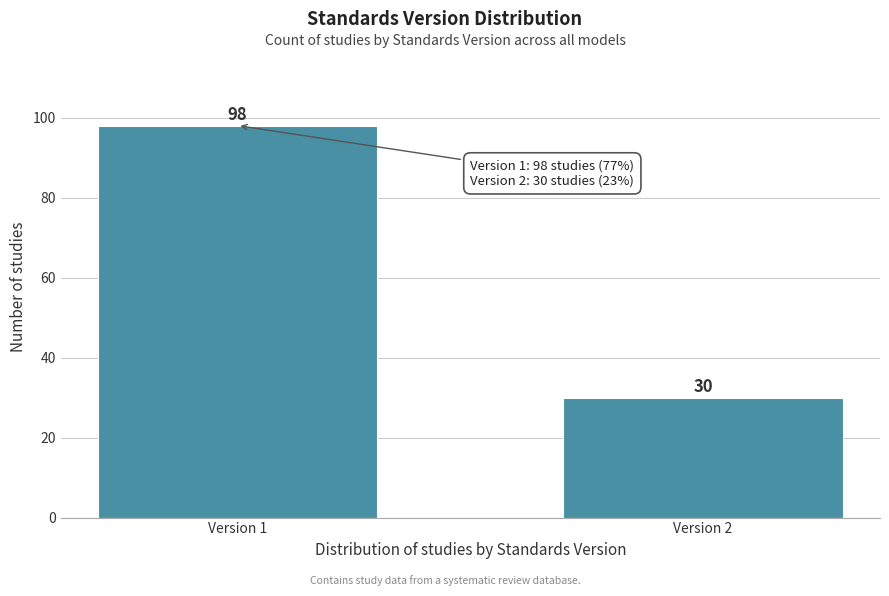

Reading right to left, list all the values displayed in this chart.

Version 2=30	Version 1=98